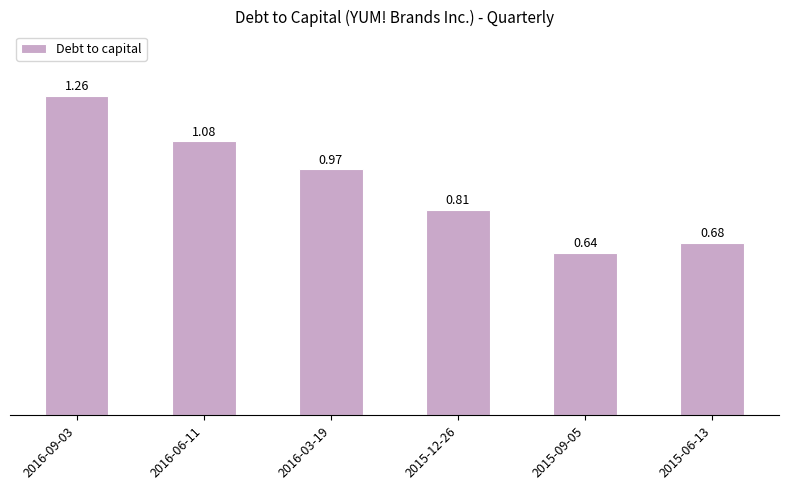

Approximately how many times larger is the value at 2016-06-11 compared to 2016-09-03?

0.9